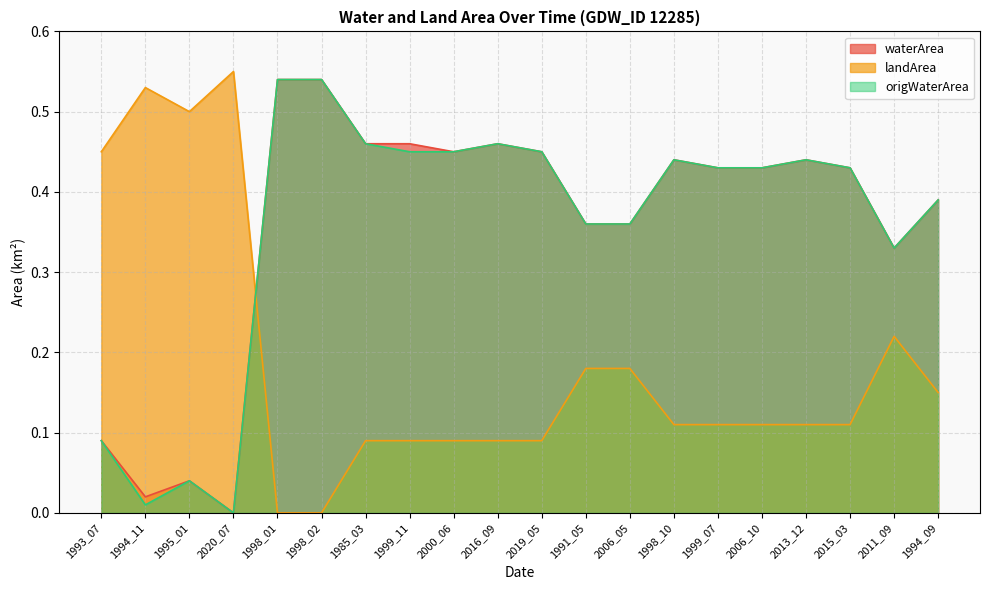

After their last crossing, which series has the higher values: landArea or origWaterArea?

origWaterArea